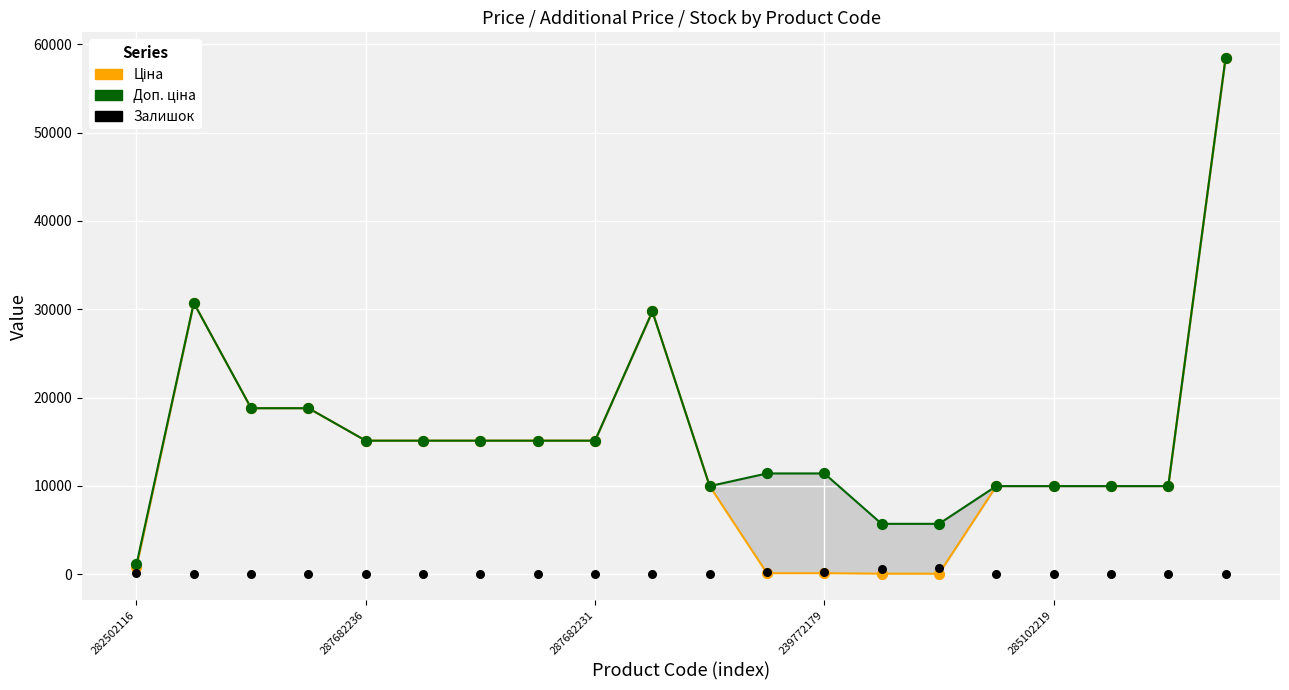

At how many categories does at least one series exceed 50556?

1